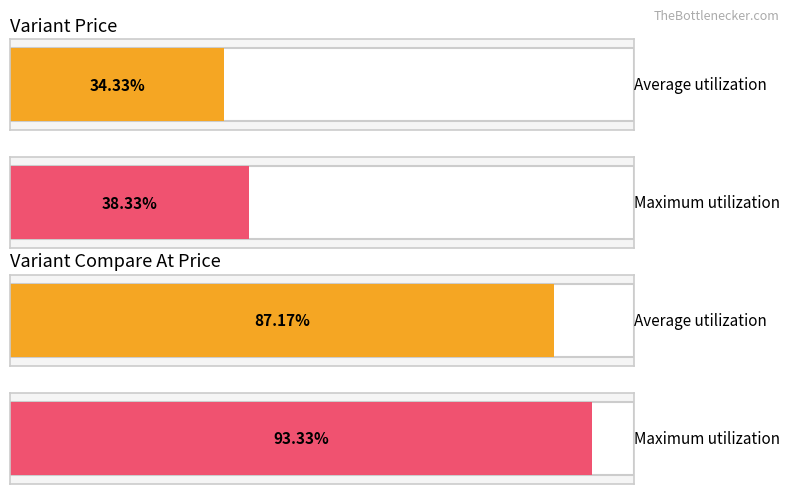

List the series in order of their peak value, highest first.

Variant Compare At Price, Variant Price